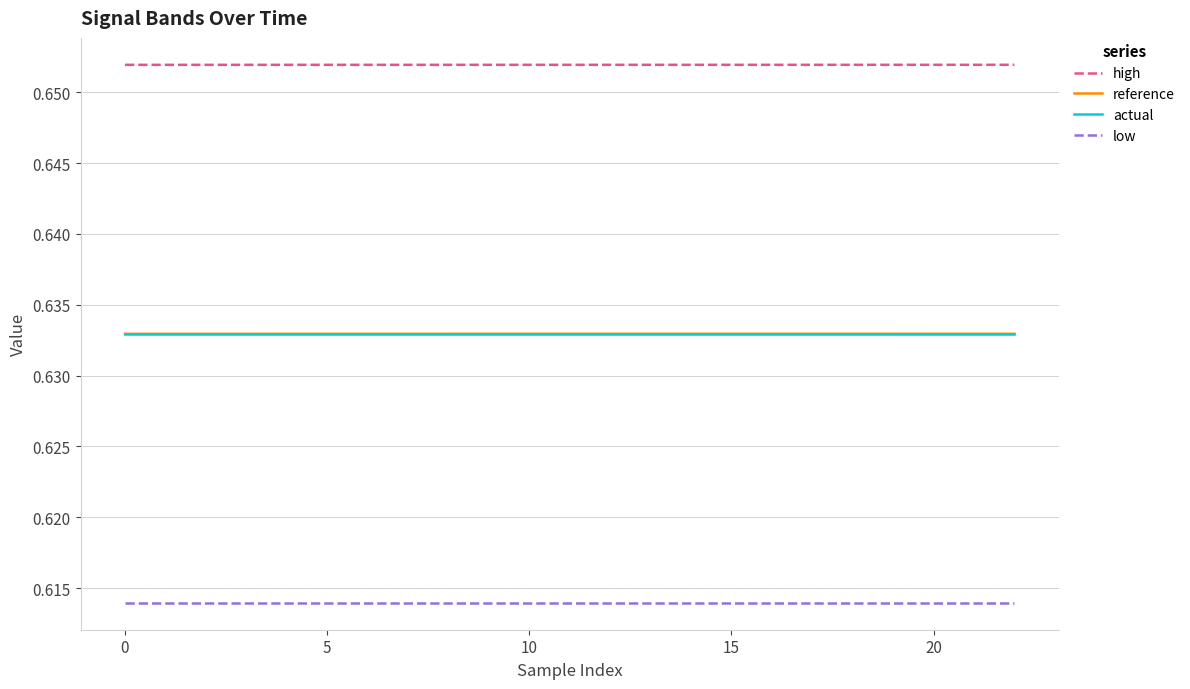

Which series has the largest total across all categories?

high